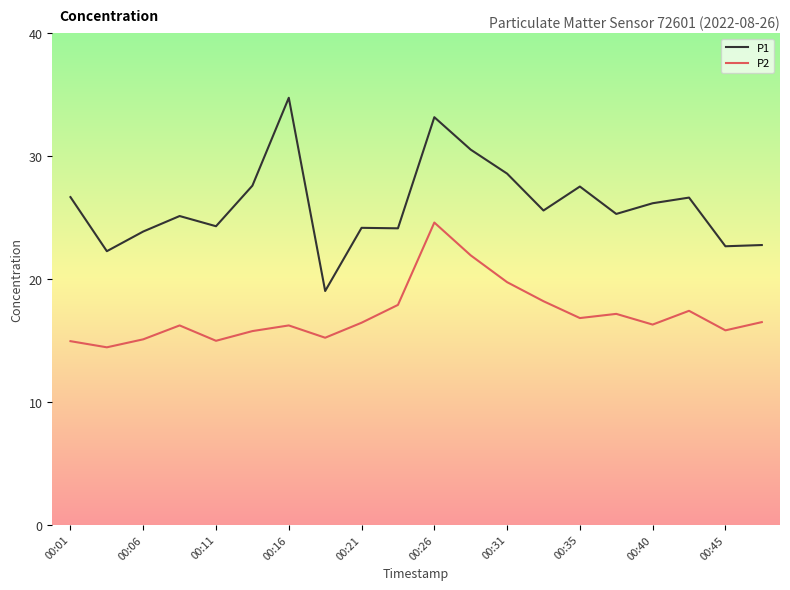

True or false: P1 and P2 intersect in this chart.

False